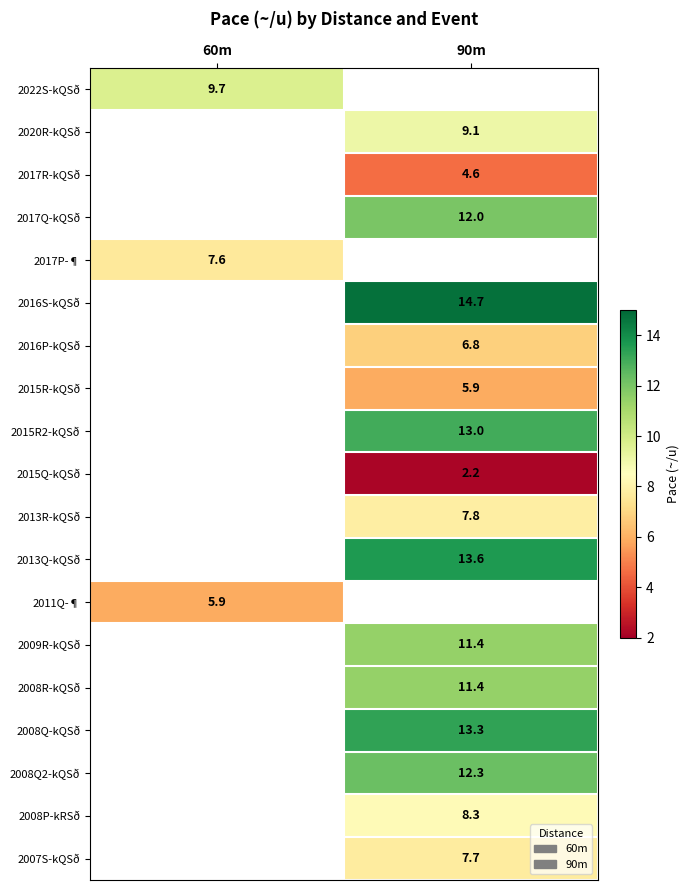

Is the value of 2008P-kRSð at 90m greater than the value of 2017Q-kQSð at 90m?

No